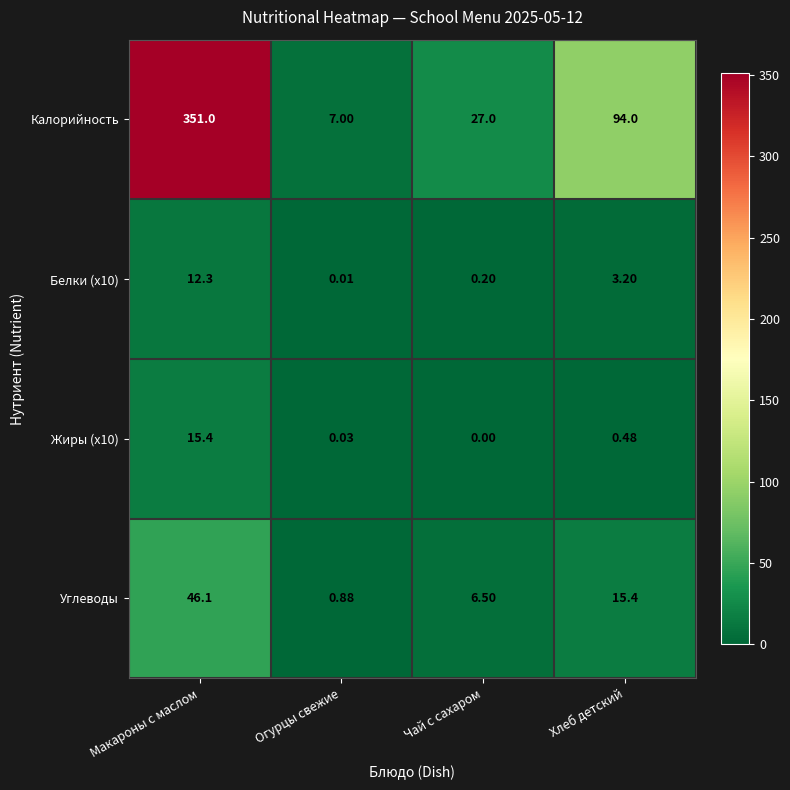

At which category does the chart reach its peak across all series?

Макароны с маслом